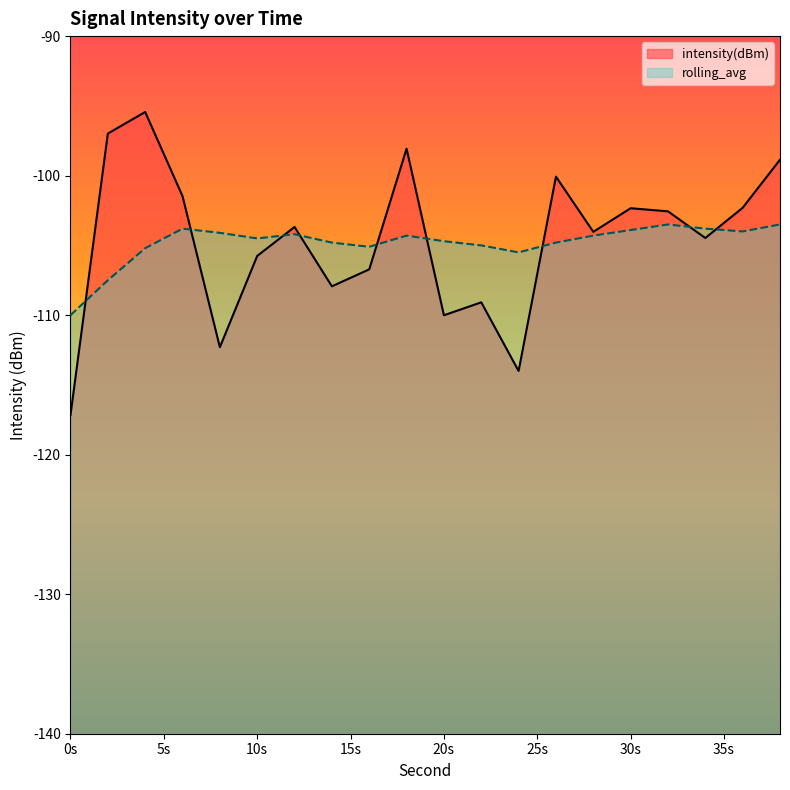

What is the minimum value shown in the chart?

-117.2